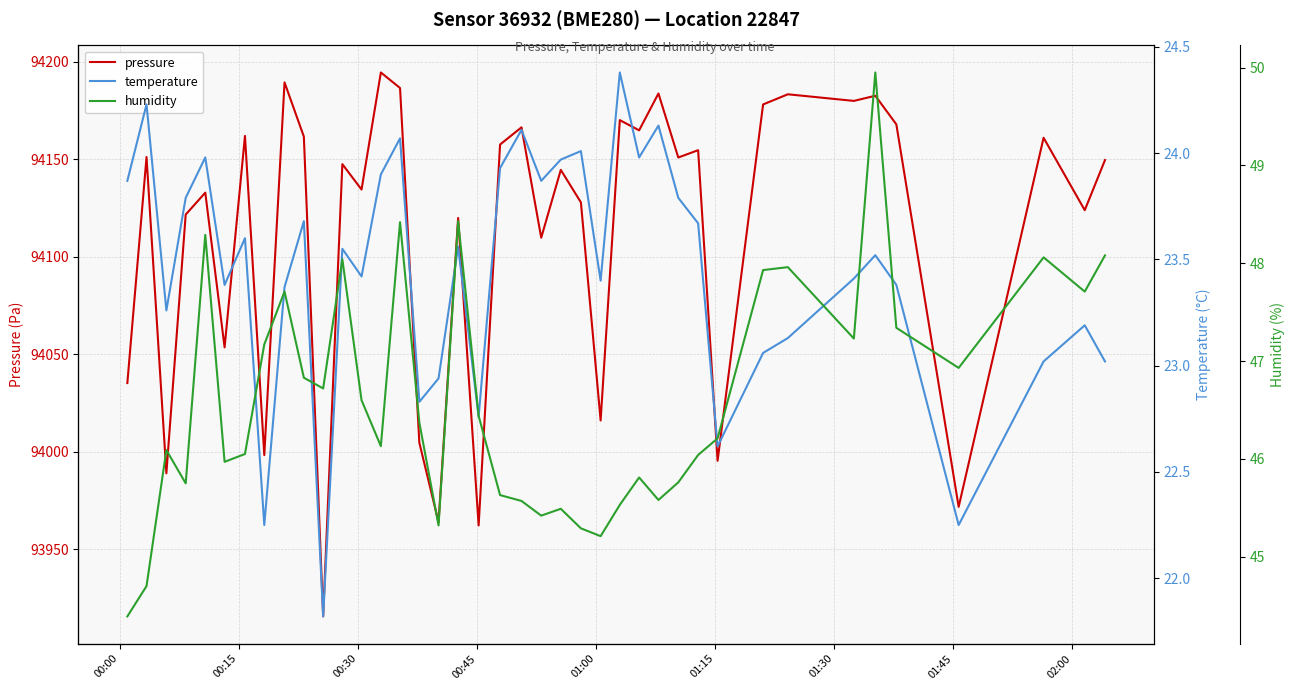

Rank the series by their maximum value, from highest to lowest.

pressure, humidity, temperature